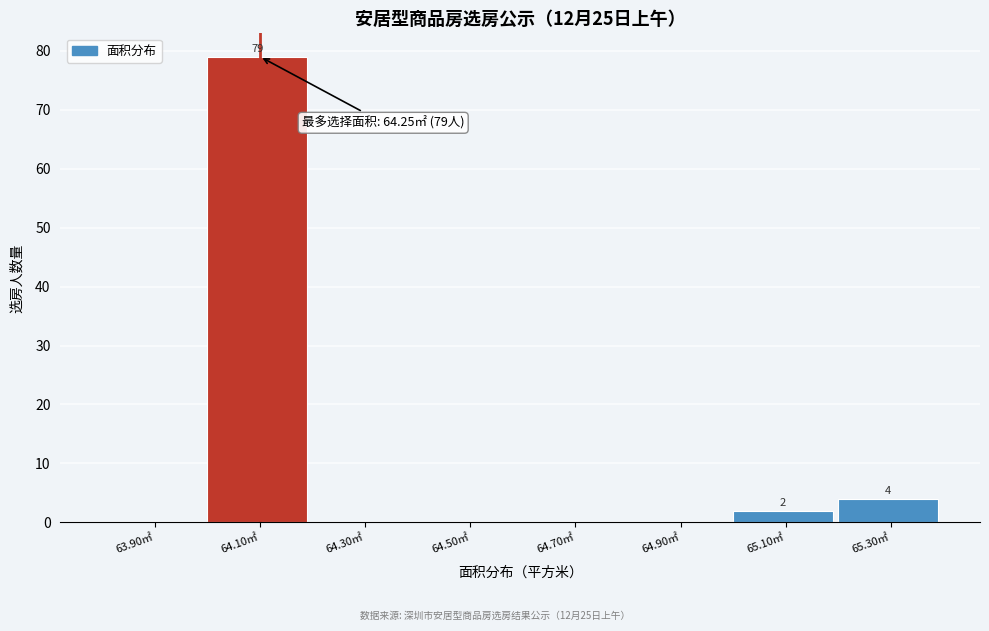

Reading left to right, what are all the values shown in this chart?

63.90㎡=0	64.10㎡=79	64.30㎡=0	64.50㎡=0	64.70㎡=0	64.90㎡=0	65.10㎡=2	65.30㎡=4